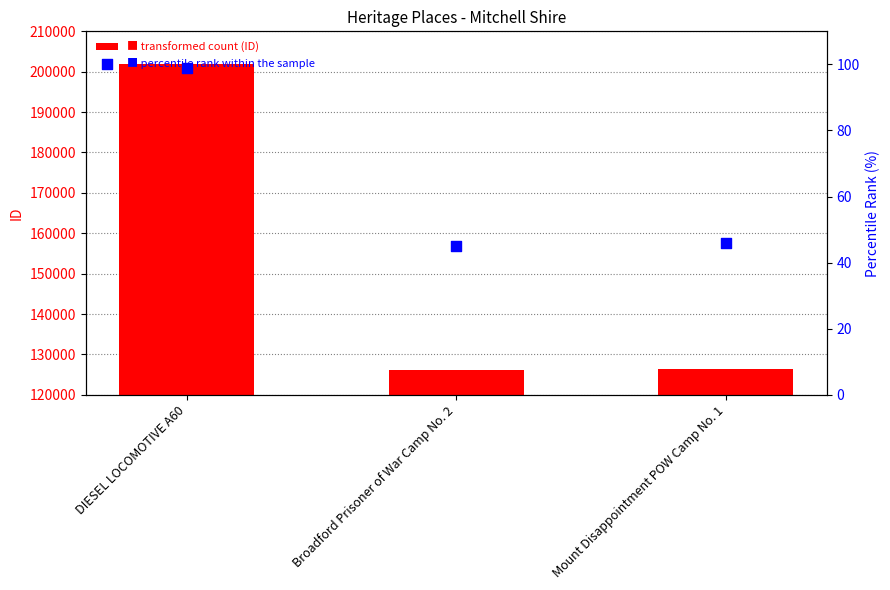

Is the value of percentile rank within the sample at Broadford Prisoner of War Camp No. 2 greater than the value of ID at Mount Disappointment POW Camp No. 1?

No